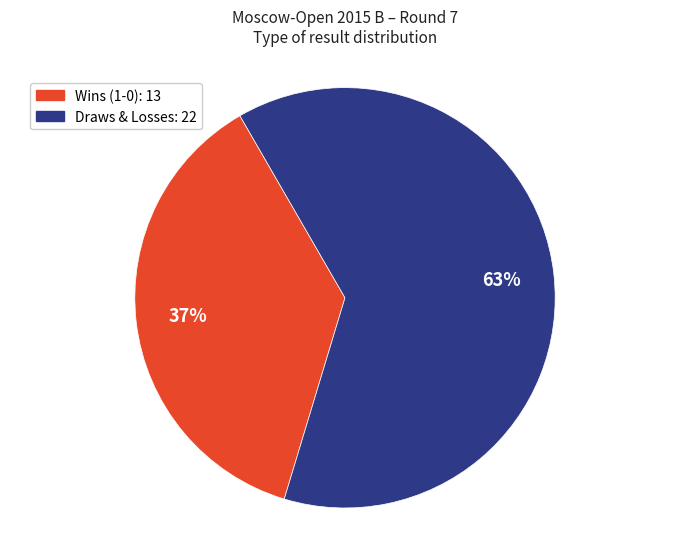

Does any single category account for the majority?

Yes